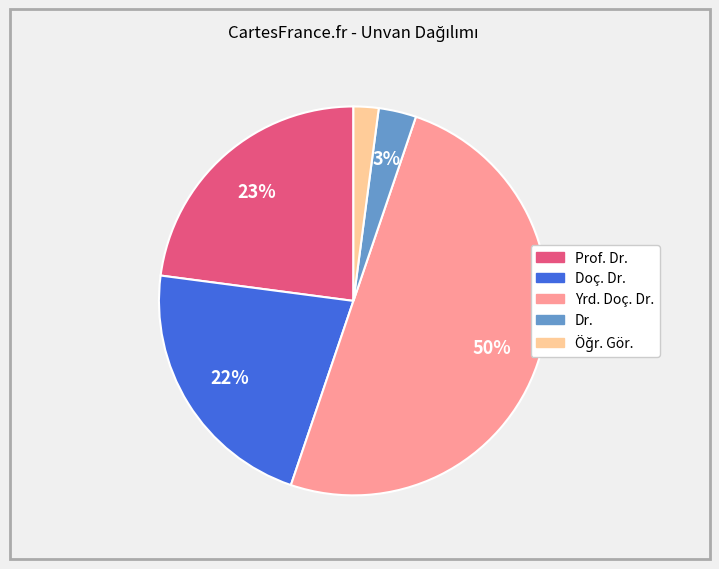

Which slice is the largest?

Yrd. Doç. Dr.